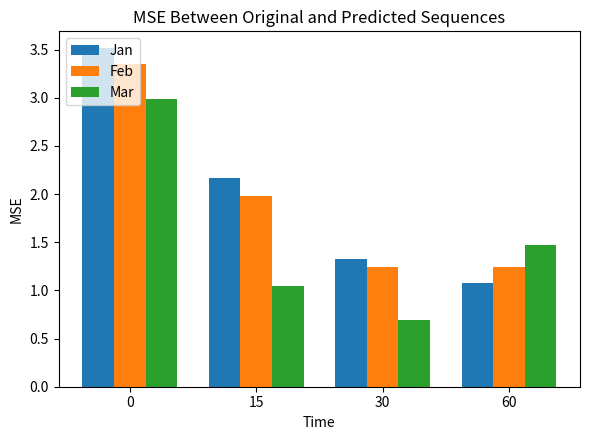

What is the smallest value displayed?

0.7